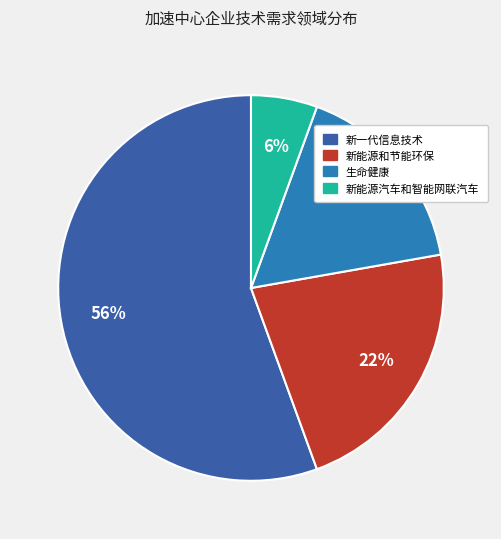

Is it true that 新能源和节能环保 is 22% of the pie?

True